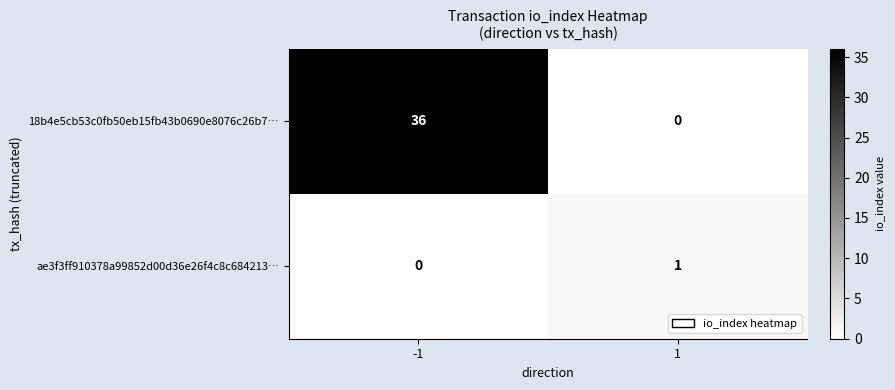

How many series are shown in this chart?

2